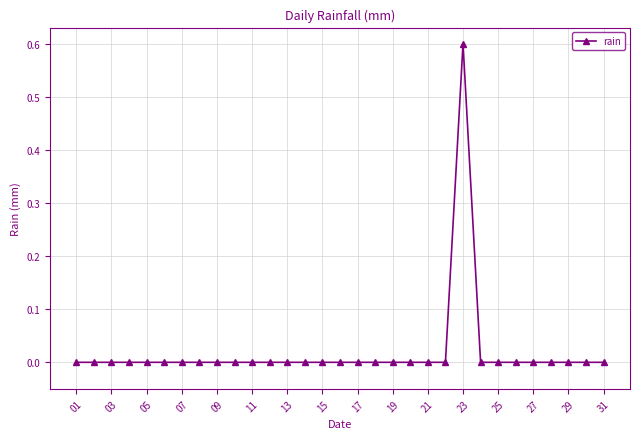

What is the difference between the maximum and second lowest values?

0.6